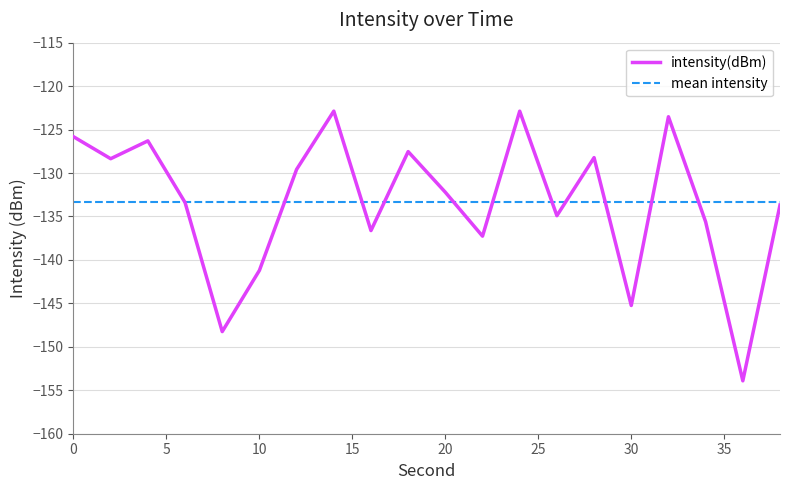

How many points are higher than both their immediate neighbors (excluding endpoints)?

6